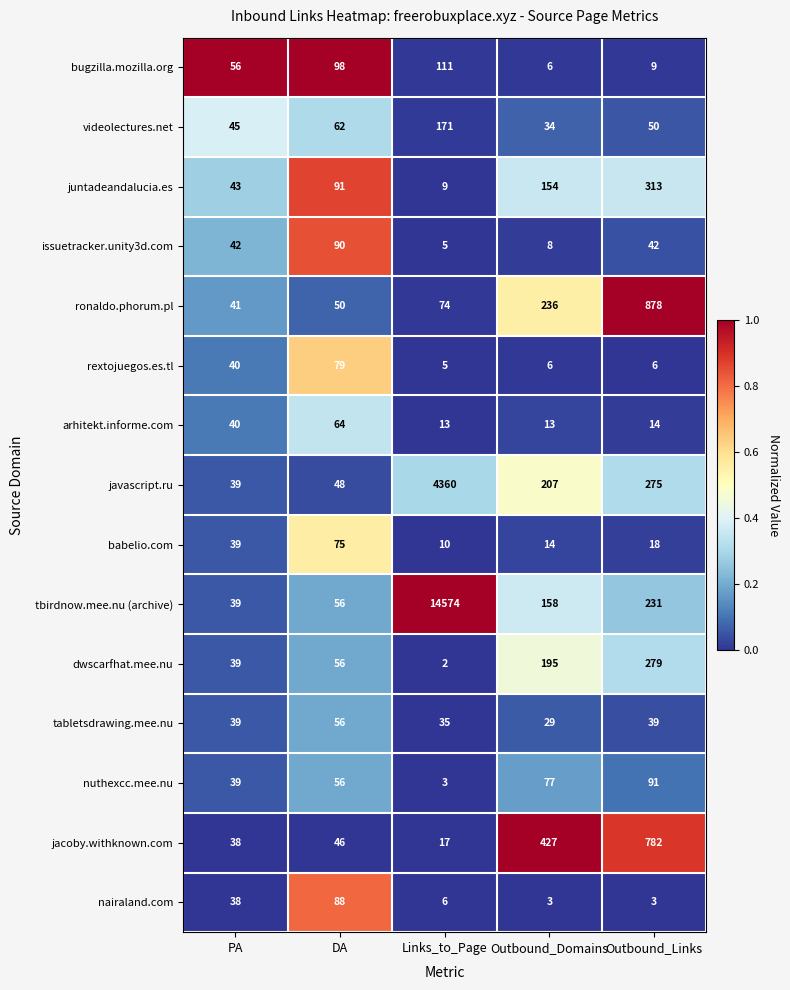

Count the juntadeandalucia.es values in the range 43 to 154.

3